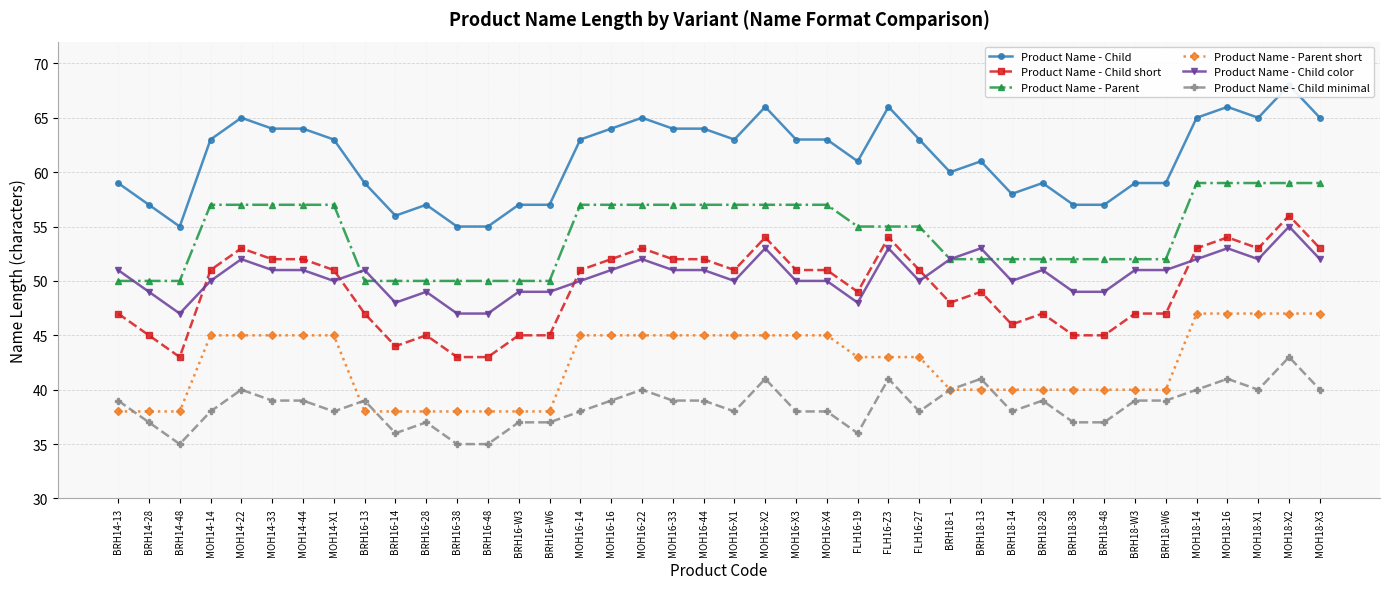

List the labels in order of Product Name - Child value, smallest first.

BRH14-48, BRH16-38, BRH16-48, BRH16-14, BRH14-28, BRH16-28, BRH16-W3, BRH16-W6, BRH18-38, BRH18-48, BRH18-14, BRH14-13, BRH16-13, BRH18-28, BRH18-W3, BRH18-W6, BRH18-1, FLH16-19, BRH18-13, MOH14-14, MOH14-X1, MOH16-14, MOH16-X1, MOH16-X3, MOH16-X4, FLH16-27, MOH14-33, MOH14-44, MOH16-16, MOH16-33, MOH16-44, MOH14-22, MOH16-22, MOH18-14, MOH18-X1, MOH18-X3, MOH16-X2, FLH16-Z3, MOH18-16, MOH18-X2